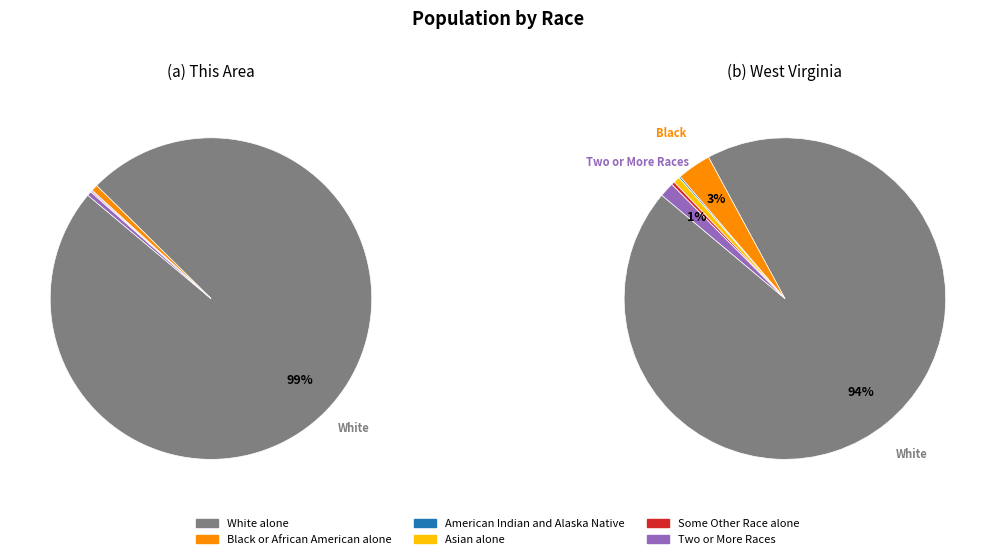

What is the change in value from White alone to Some Other Race alone?

-914